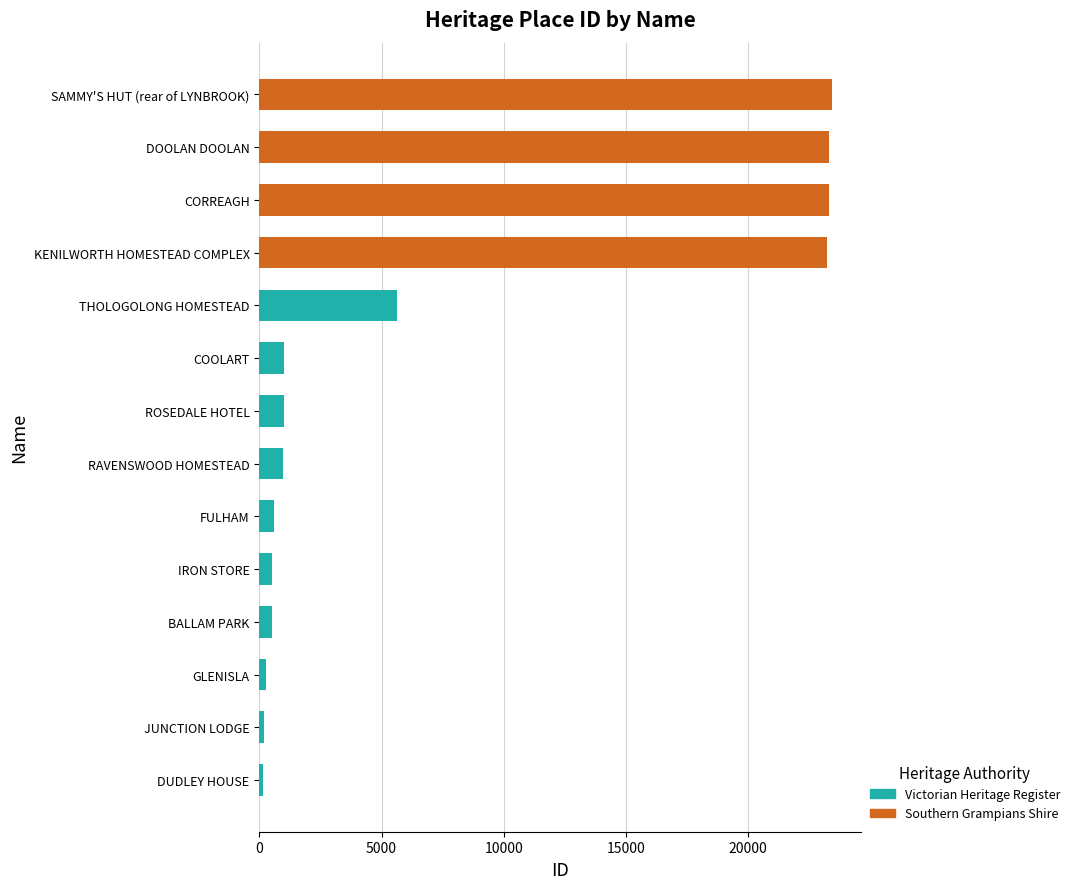

True or false: Victorian Heritage Register has a value of -3813 at SAMMY'S HUT (rear of LYNBROOK).

False